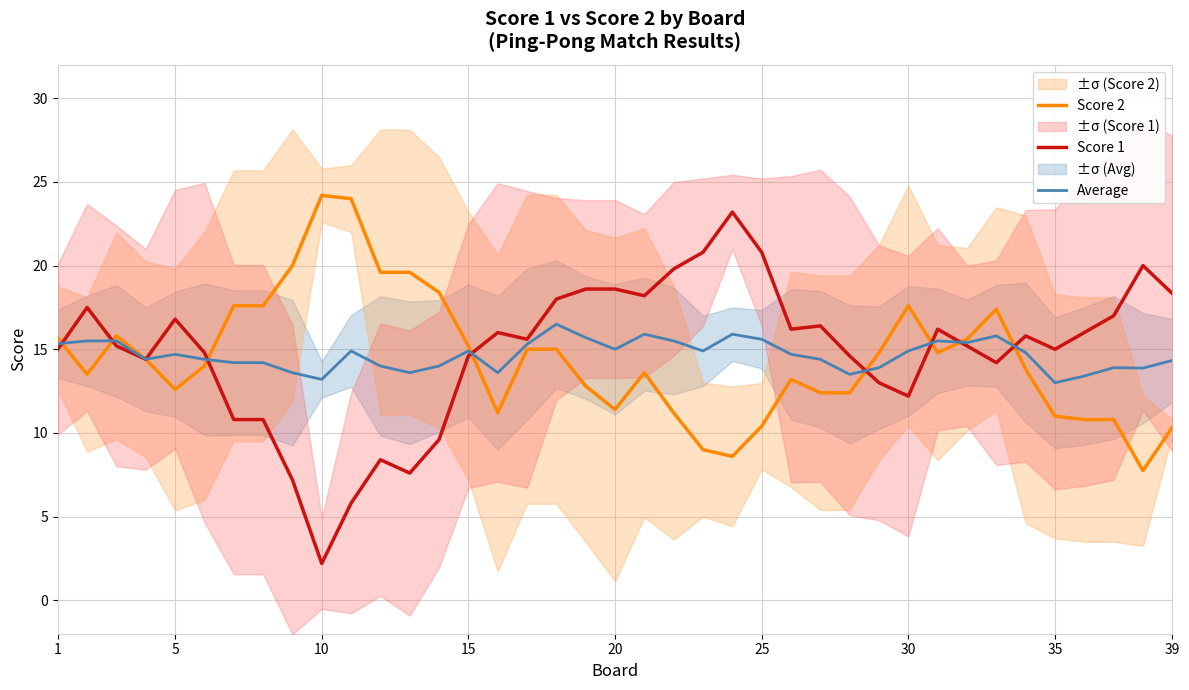

How many values in the Score 1 series exceed 15?

22